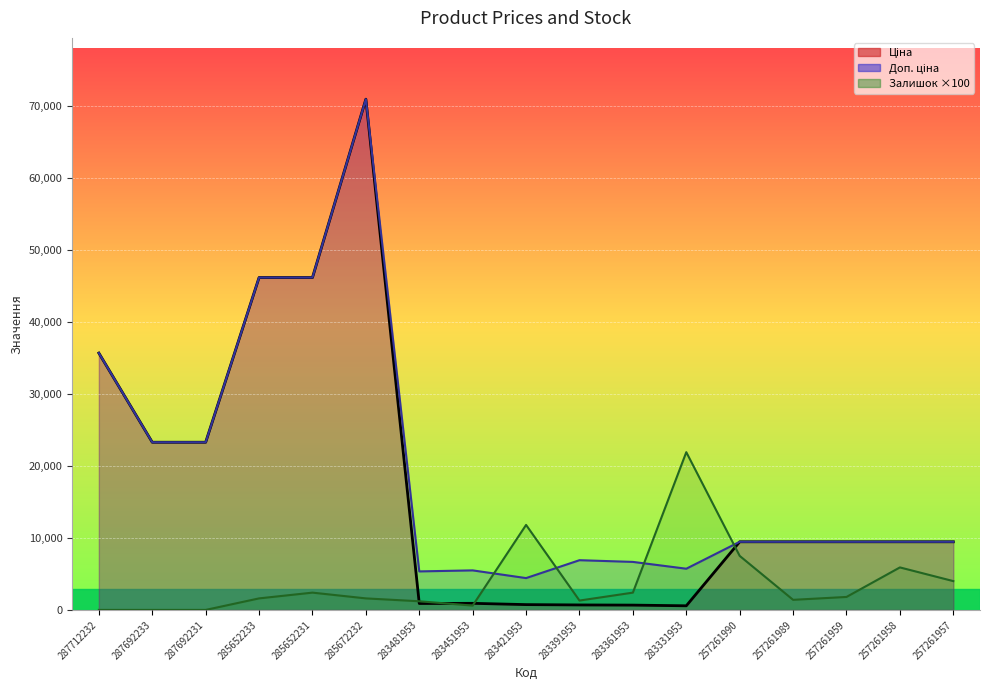

How many intersections are there between Доп. ціна and Залишок?

4